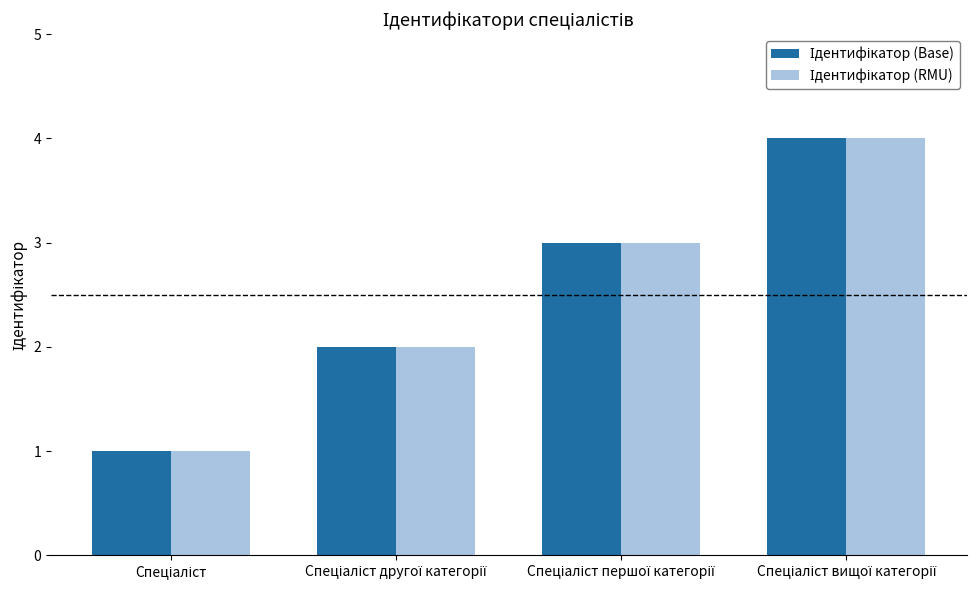

Does the chart contain stacked bars?

No